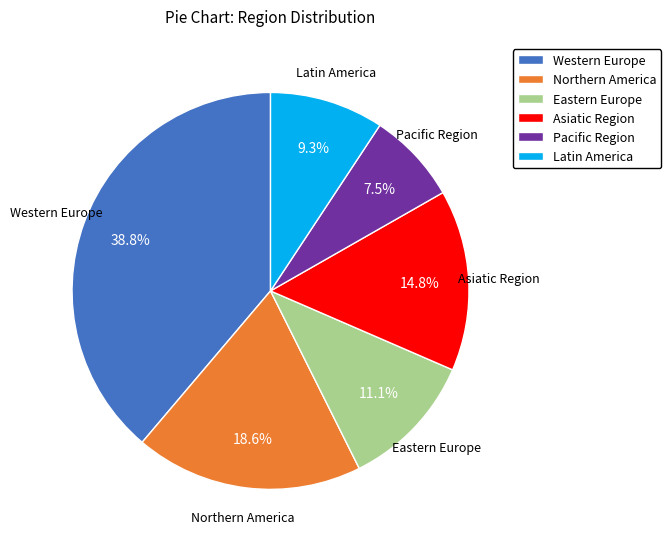

To the nearest percent, what portion does Western Europe represent?

39%